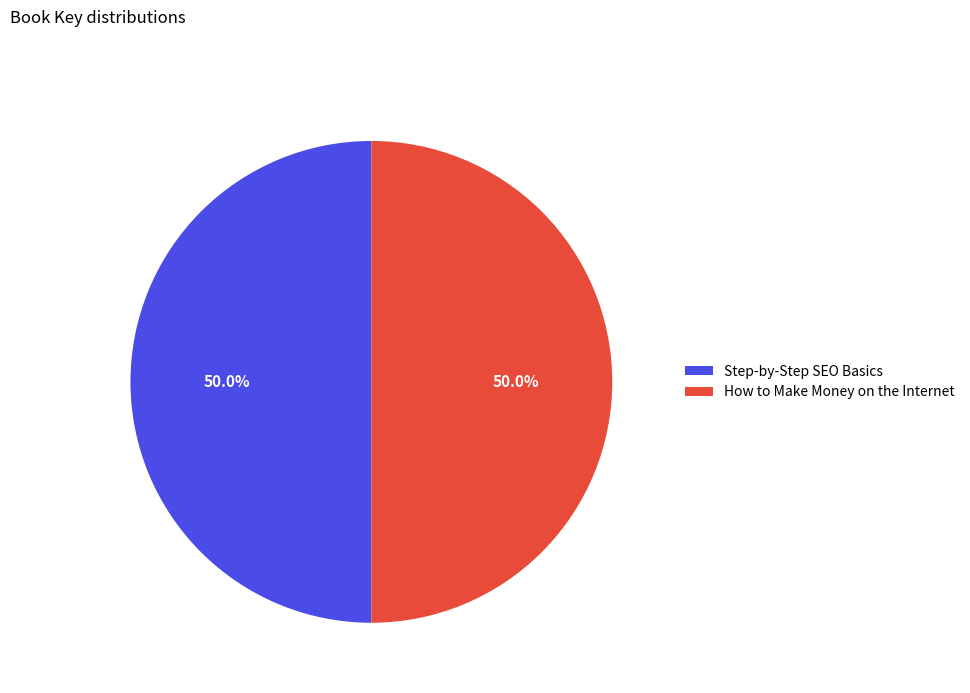

What is the total percentage of Step-by-Step SEO Basics and How to Make Money on the Internet?

100.0%